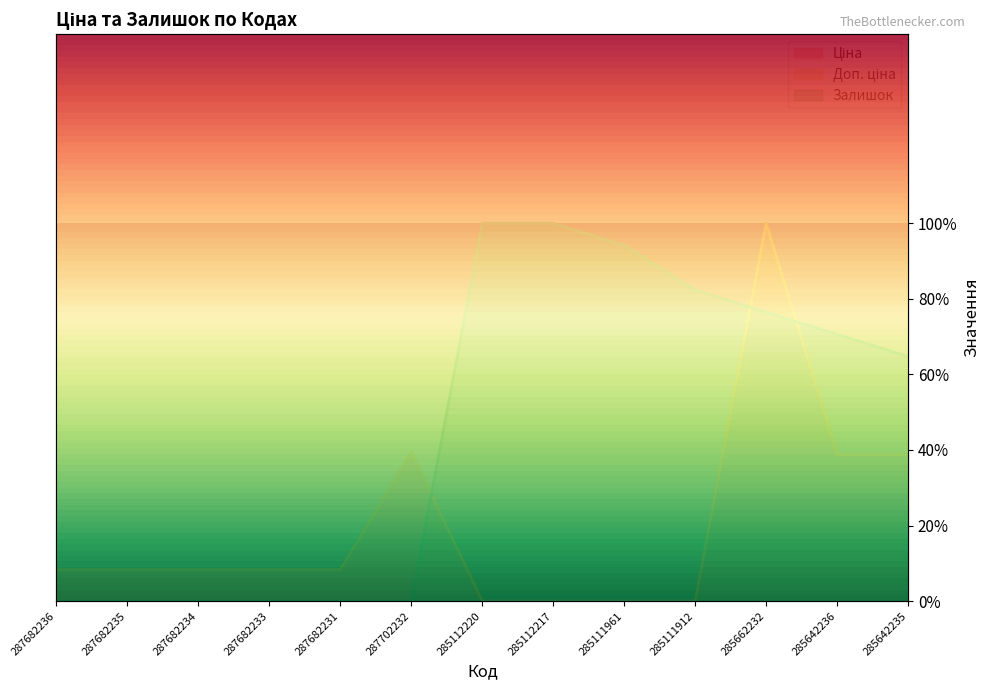

What is the difference between the highest and lowest values at 285112220?

1.0